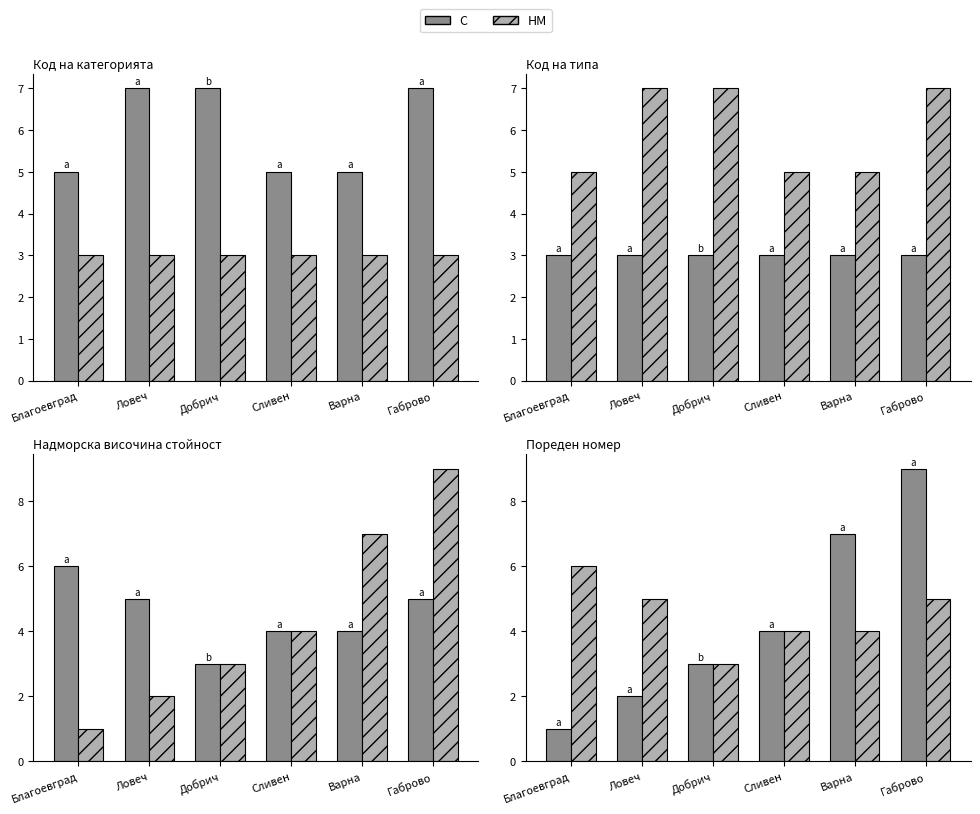

Which series has the largest total across all categories?

HM